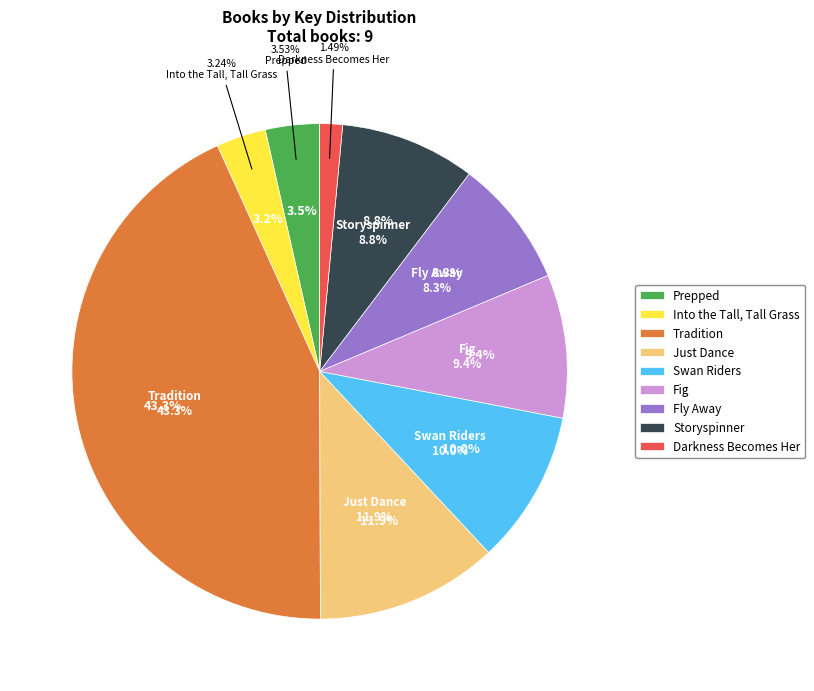

What is the ratio of the value at Darkness Becomes Her to the value at Fly Away?

0.2